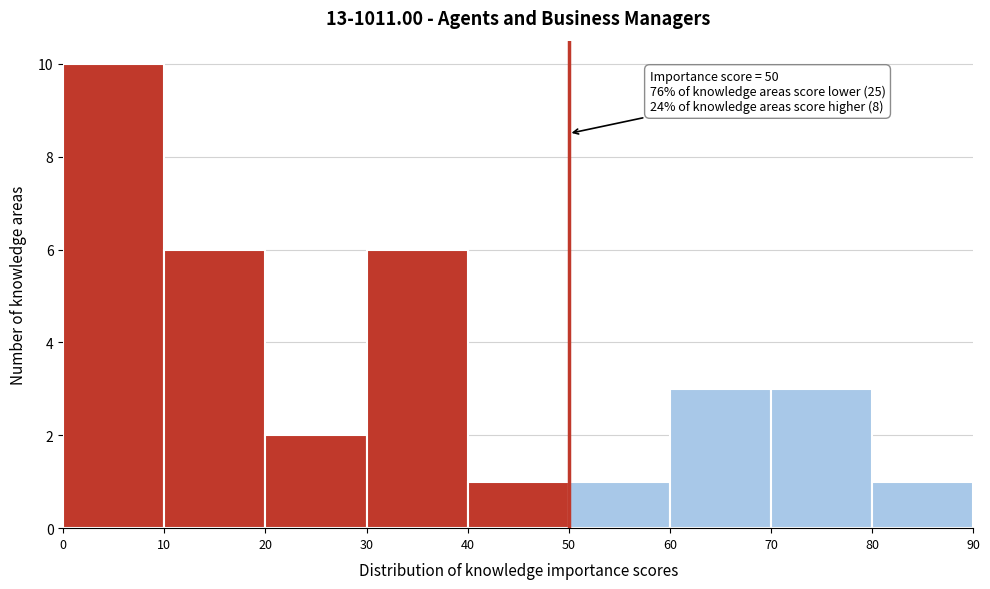

Which range on the x-axis has the tallest bar?

0 to 10